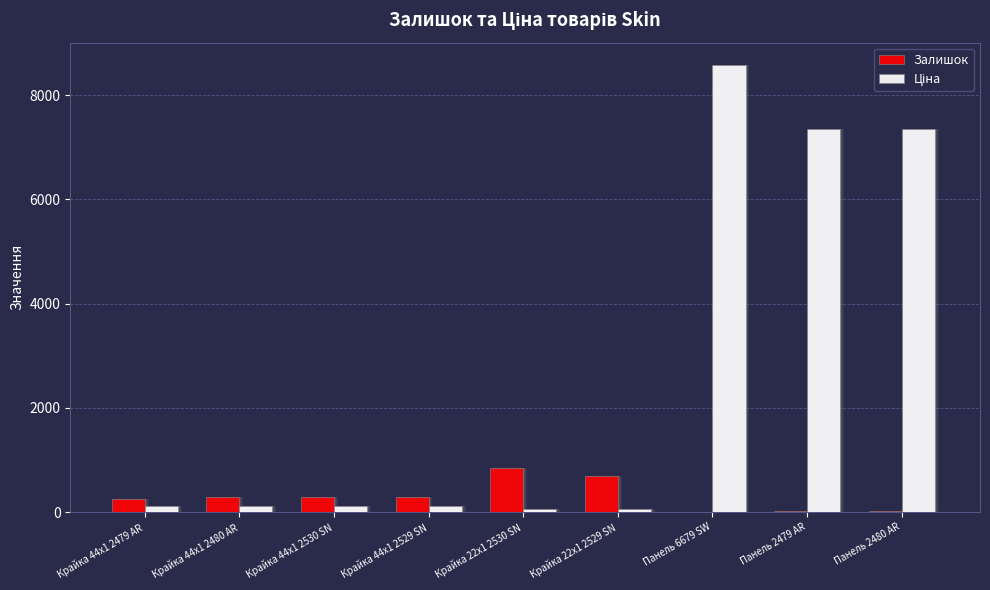

Which category has the lowest value across all series?

Панель 6679 SW